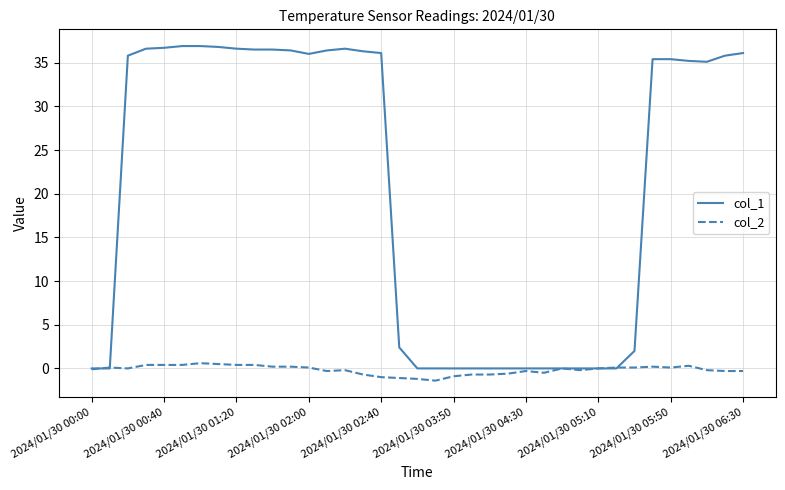

Which series has the largest total across all categories?

col_1